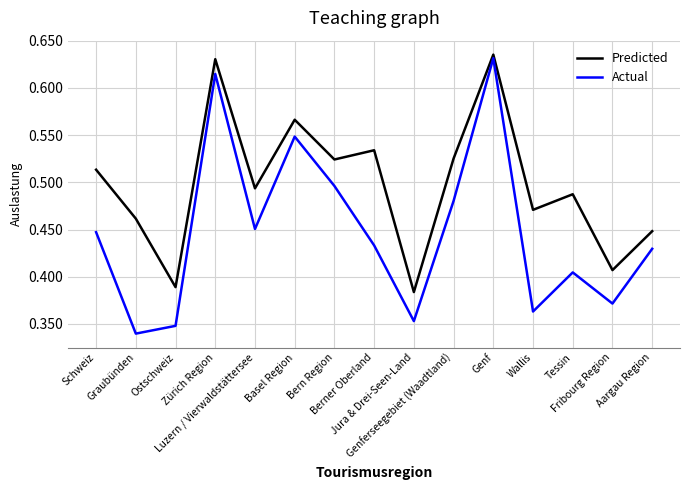

Where is Predicted nearest to the value 0?

Jura & Drei-Seen-Land